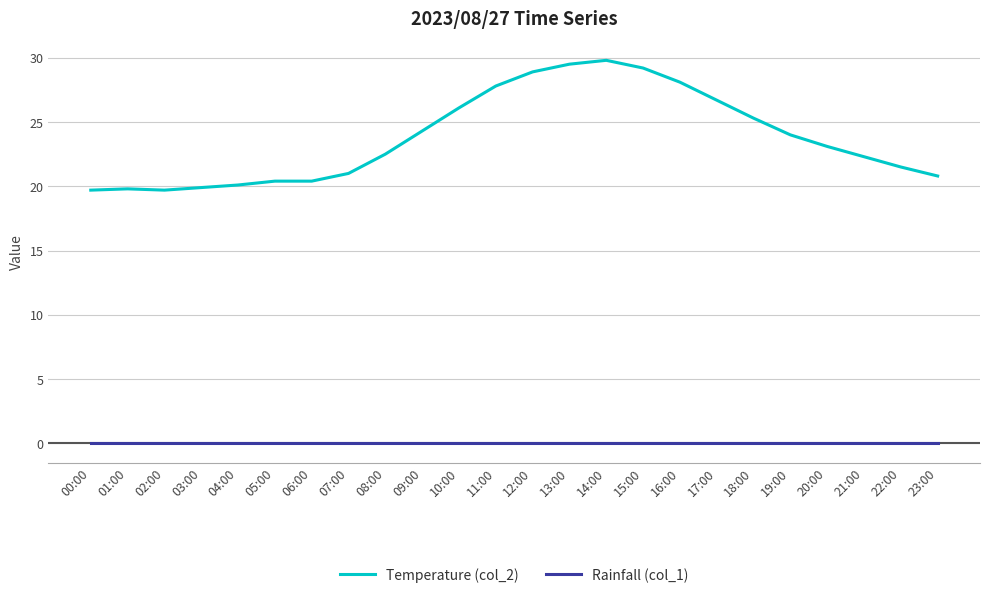

What position from the left is 09:00?

10